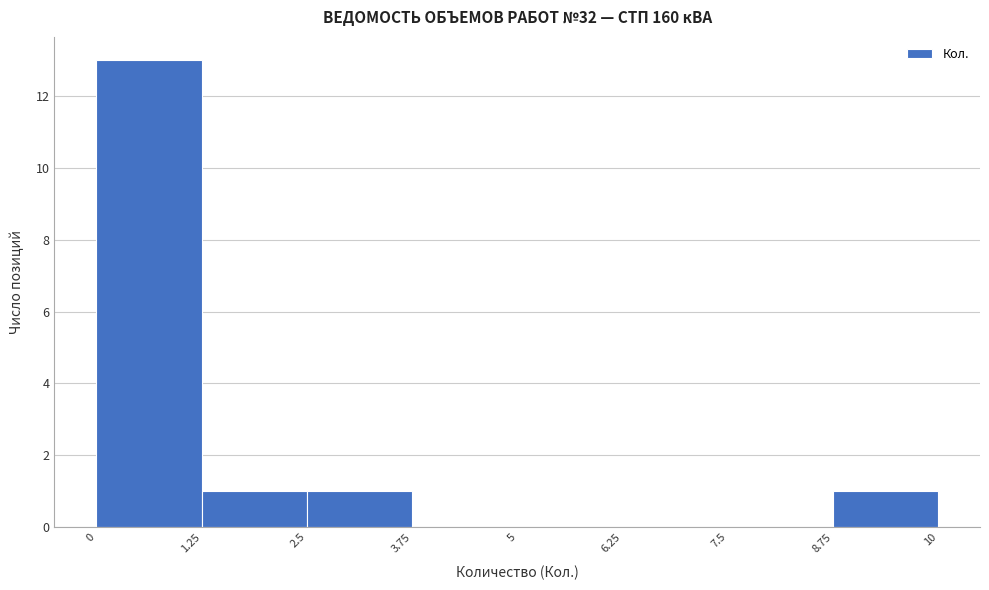

Reading left to right, list every bar in this chart as the range it spans on the x-axis followed by its height. The values are not printed on the chart, so give them approximately, as read against the axis.

0 to 1.25: 13
1.25 to 2.5: 1
2.5 to 3.75: 1
3.75 to 5: 0
5 to 6.25: 0
6.25 to 7.5: 0
7.5 to 8.75: 0
8.75 to 10: 1